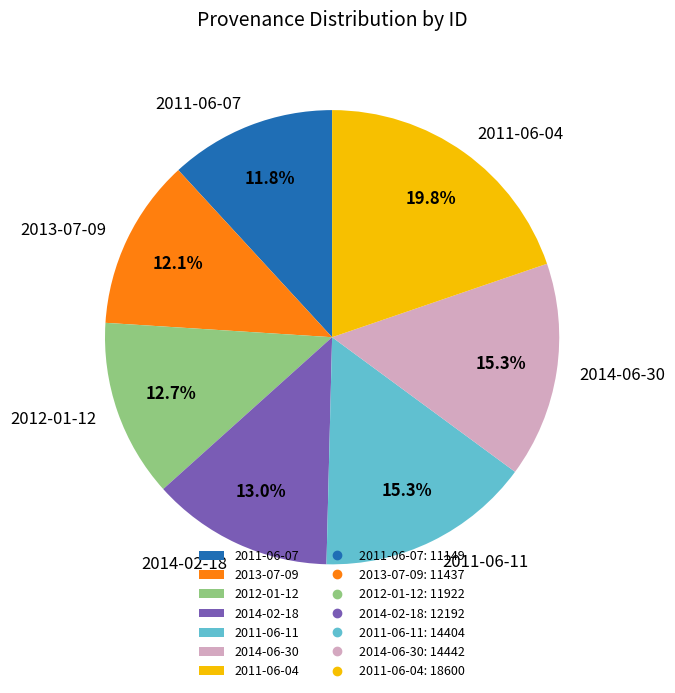

How many slices are in this pie chart?

7